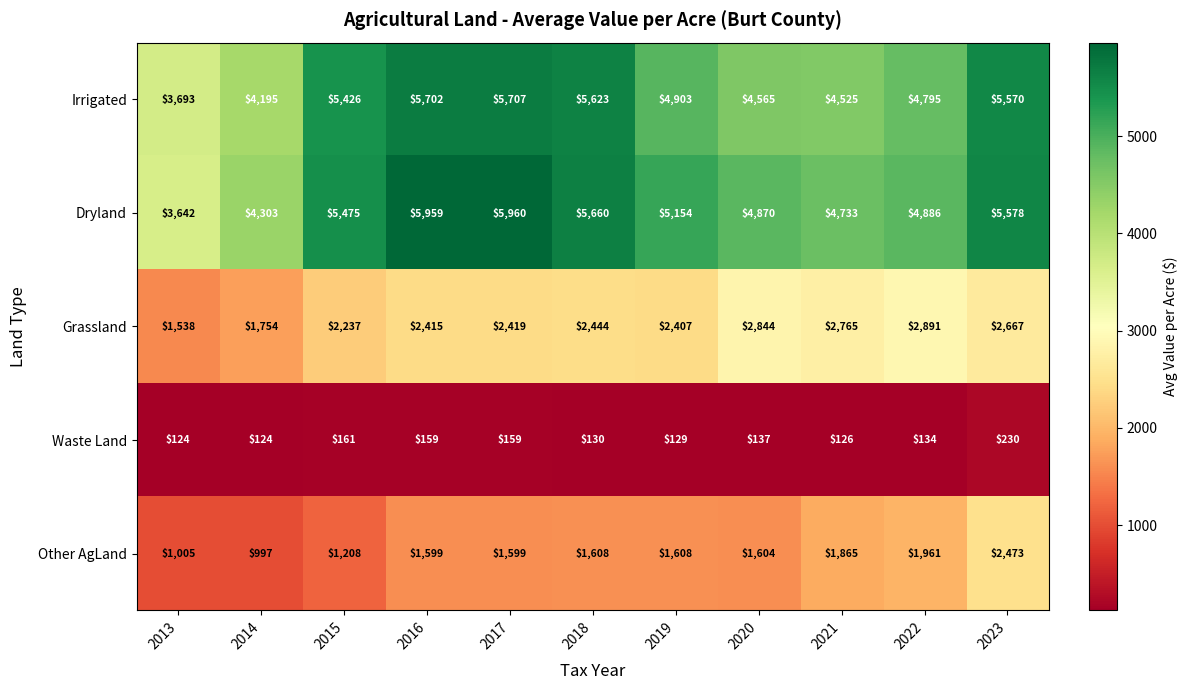

True or false: Waste Land has a value of 265 at 2017.

False